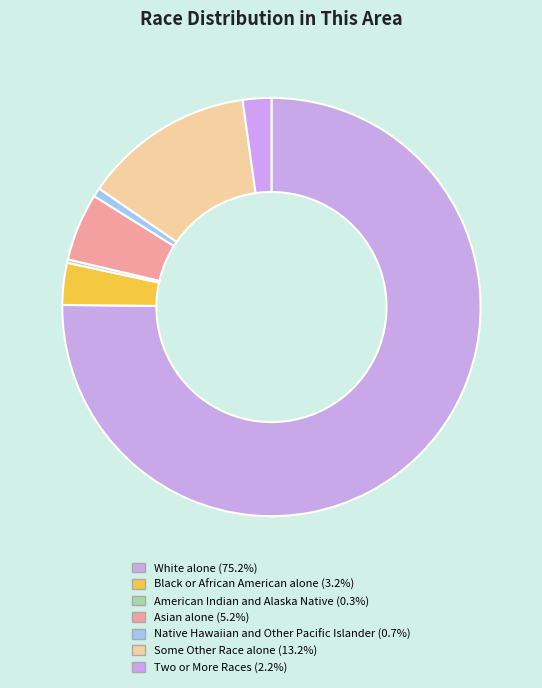

Count the number of slices in the pie.

7